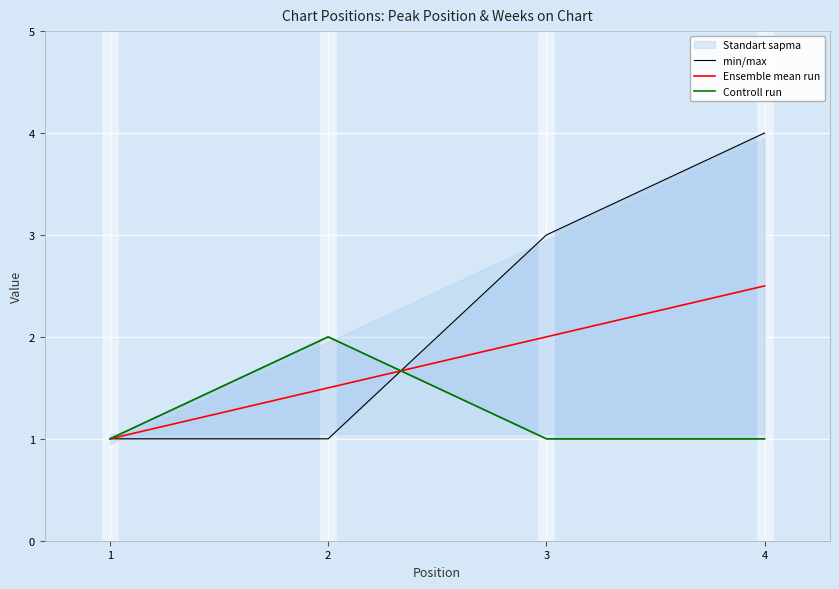

How many data points does each series have?

4